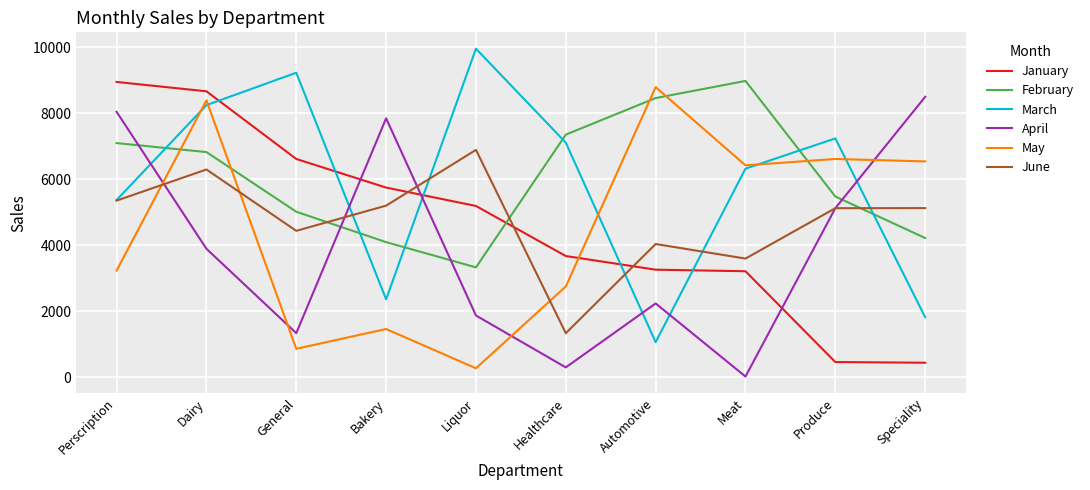

Which category has the lowest value in the February series?

Liquor